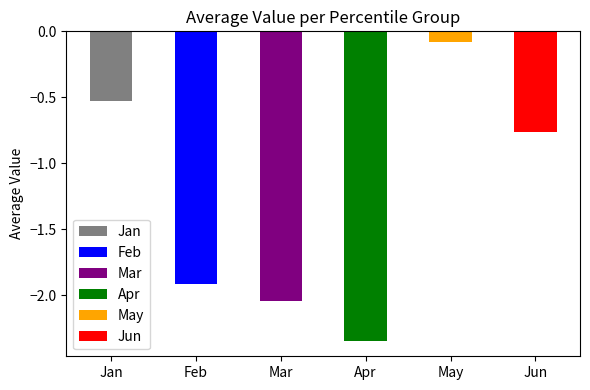

At pct45, list the series in order from smallest to largest.

Apr, Mar, Feb, Jun, Jan, May